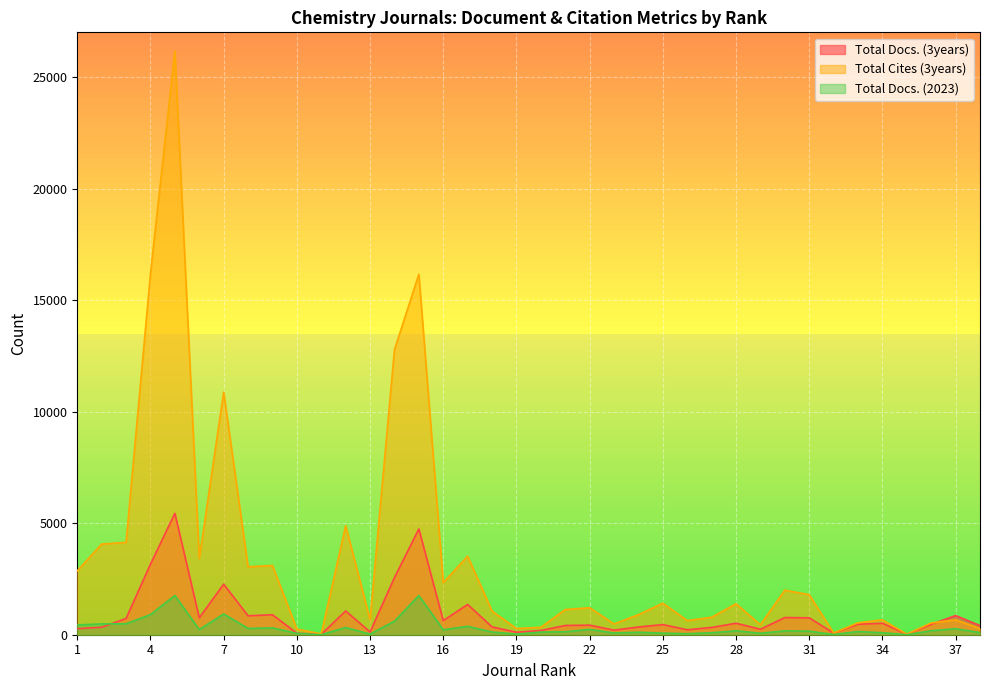

Does the chart display data point markers on the line(s)?

No